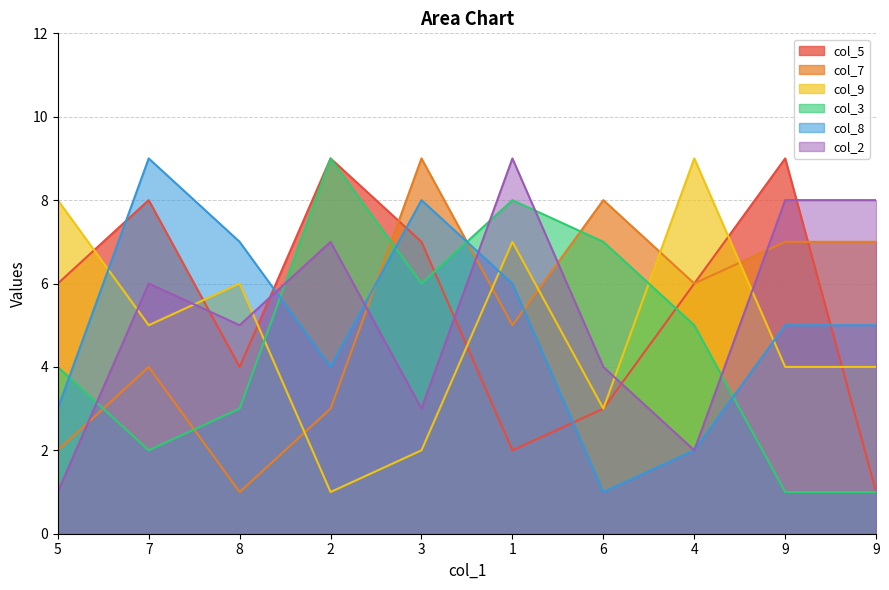

True or false: col_5 and col_9 intersect in this chart.

True